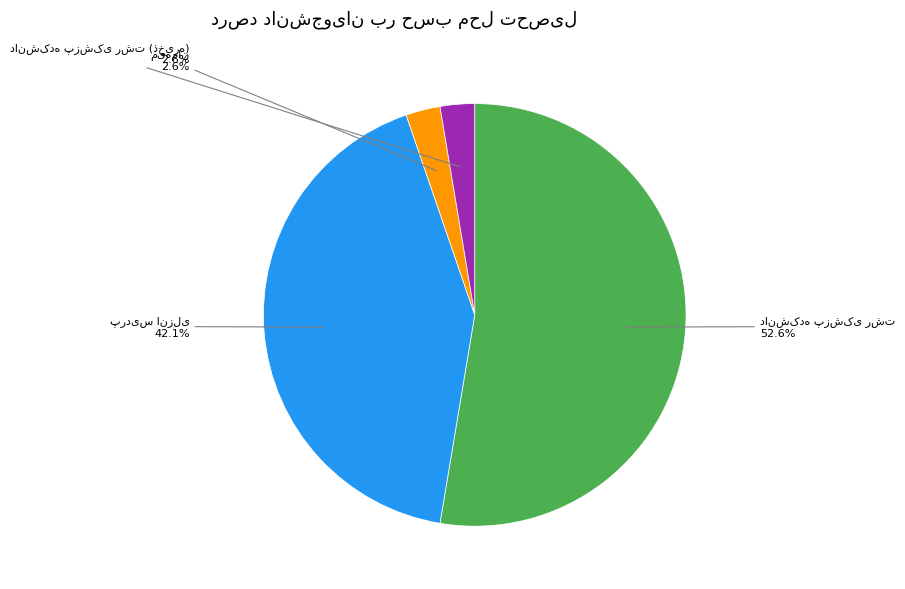

Is there a majority slice in this chart?

Yes